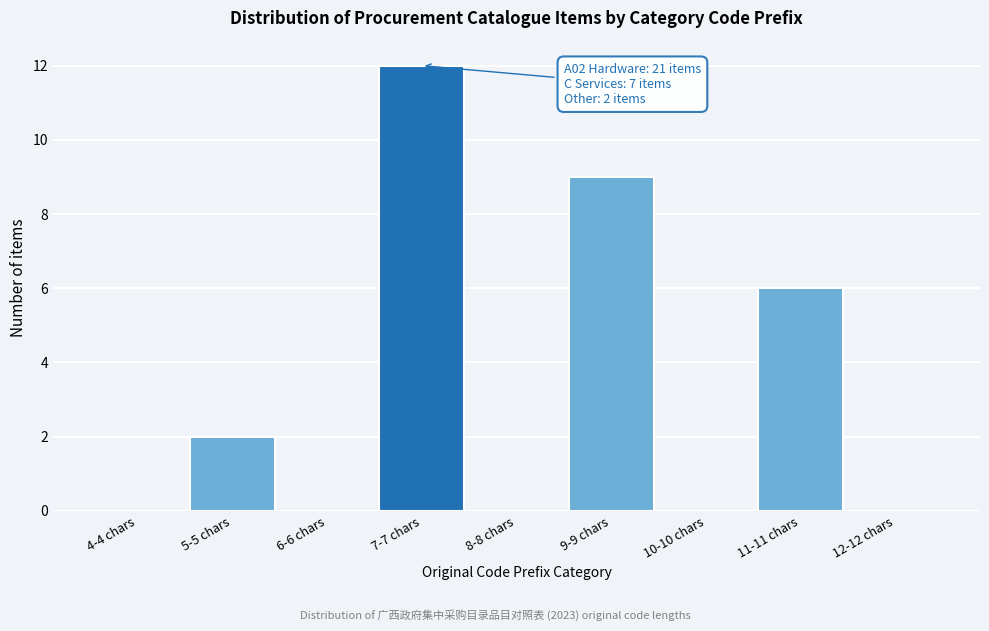

Reading left to right, extract all data points from this chart.

4-4 chars=0	5-5 chars=2	6-6 chars=0	7-7 chars=12	8-8 chars=0	9-9 chars=9	10-10 chars=0	11-11 chars=6	12-12 chars=0